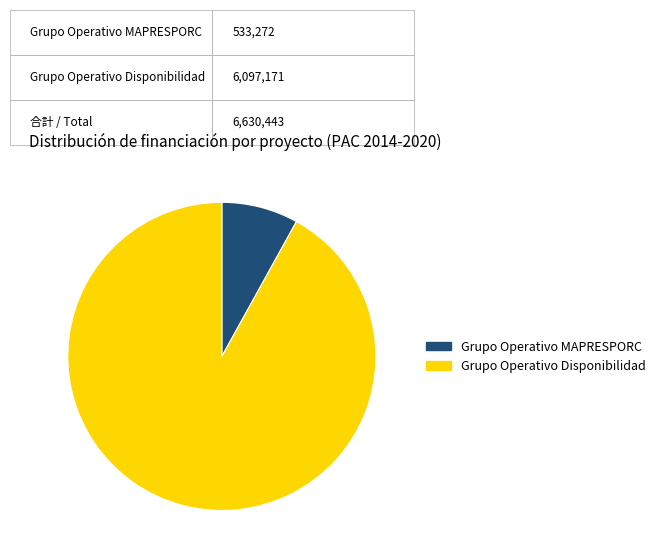

Rank the categories by value from lowest to highest.

Grupo Operativo MAPRESPORC, Grupo Operativo Disponibilidad